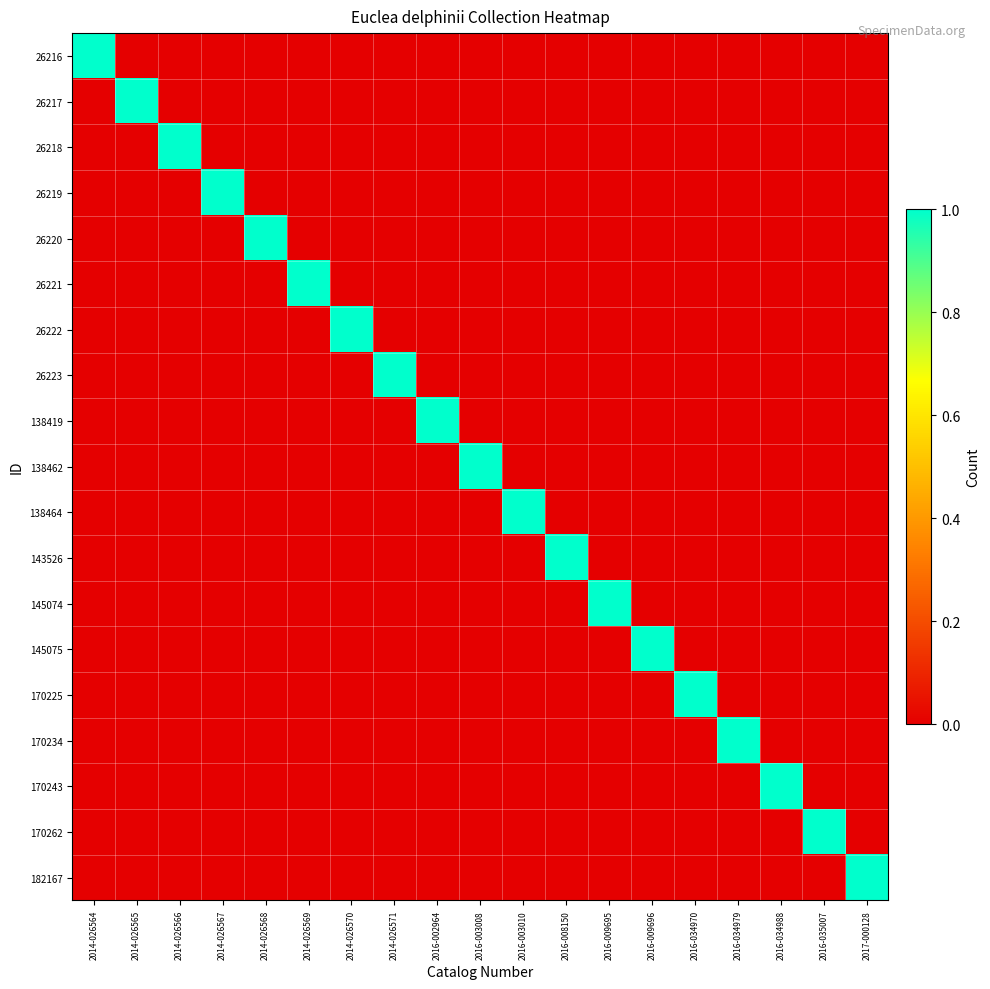

What is the total value across all series at 2014-026571?

1